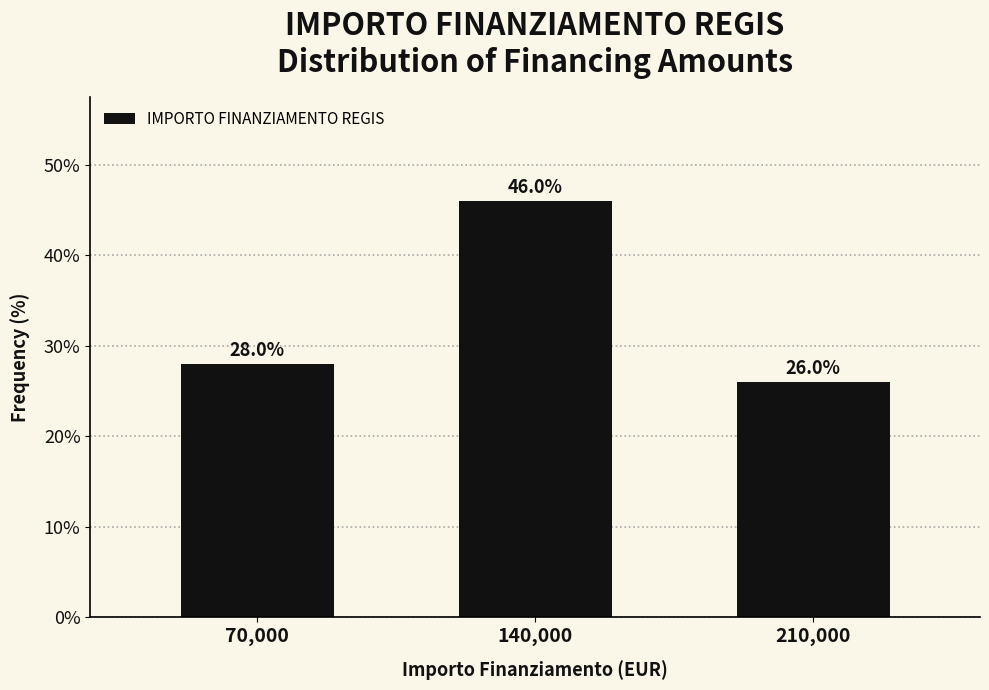

Reading right to left, what are all the values shown in this chart?

210,000=26.0	140,000=46.0	70,000=28.0